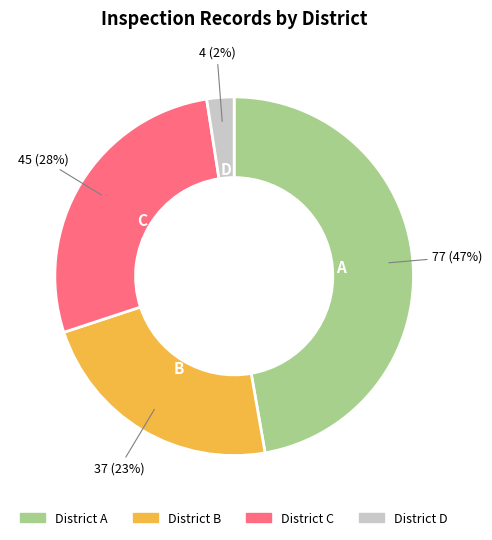

Count the number of slices in the pie.

4